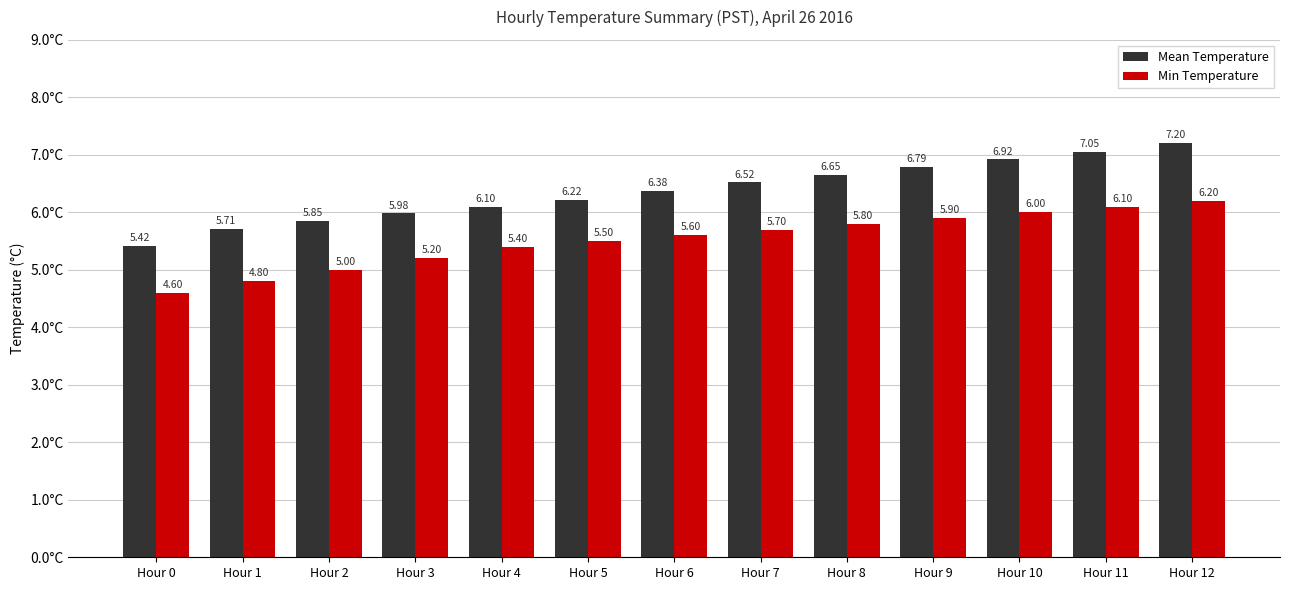

What is the value of the Min Temperature bar at the 4th from the left?

5.2